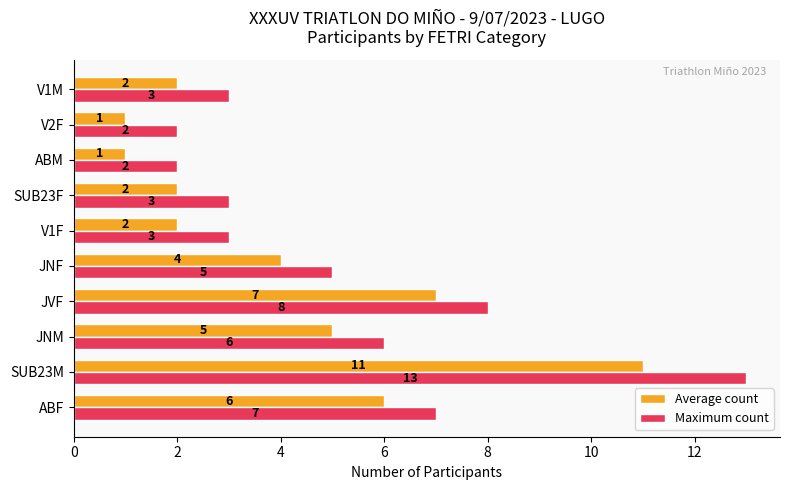

Which series has the widest spread of values?

Maximum count